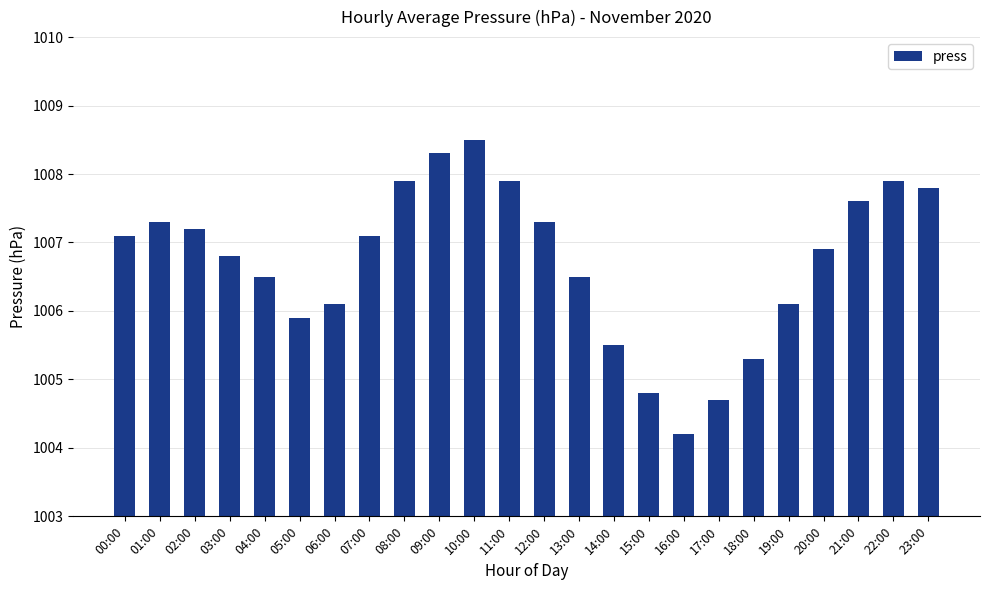

How many bars are there in total?

24